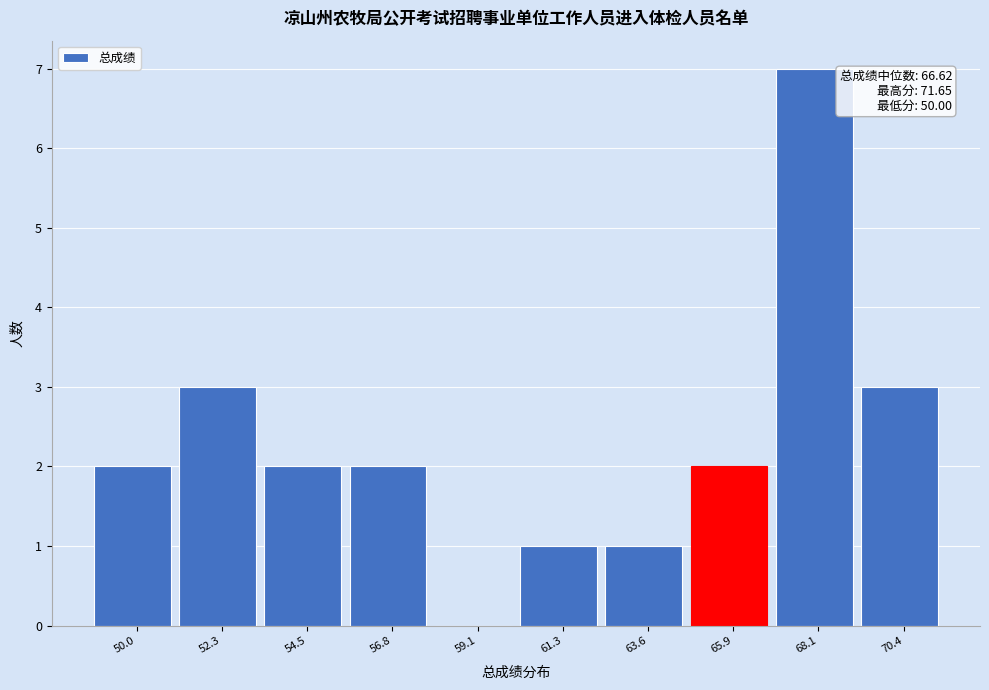

Reading left to right, extract all data points from this chart.

50.0=2	52.3=3	54.5=2	56.8=2	59.1=0	61.3=1	63.6=1	65.9=2	68.1=7	70.4=3